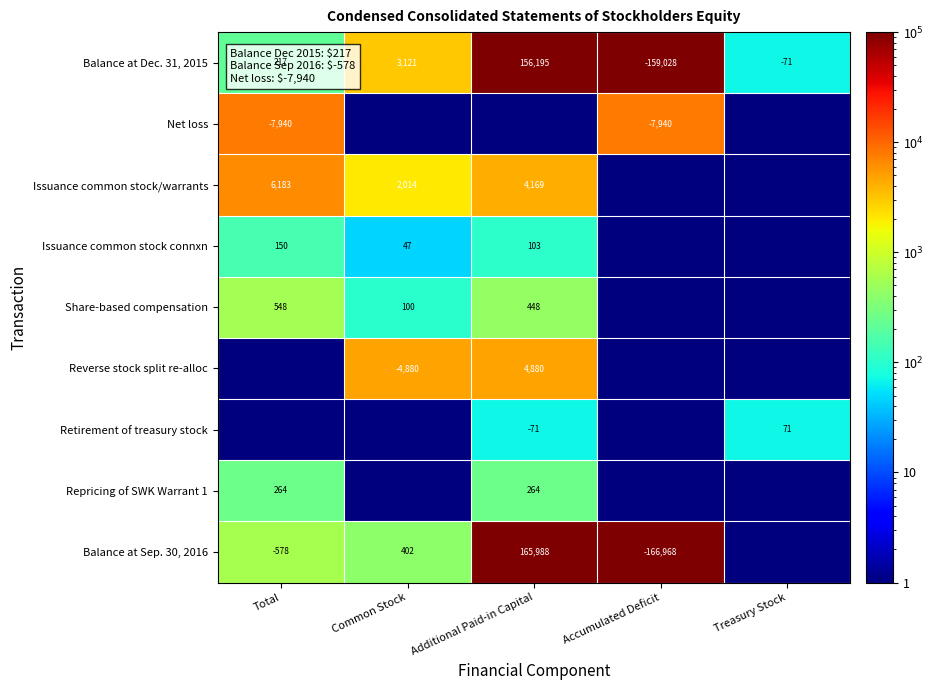

What is the average value of the Balance at Dec. 31, 2015 series?

86.8